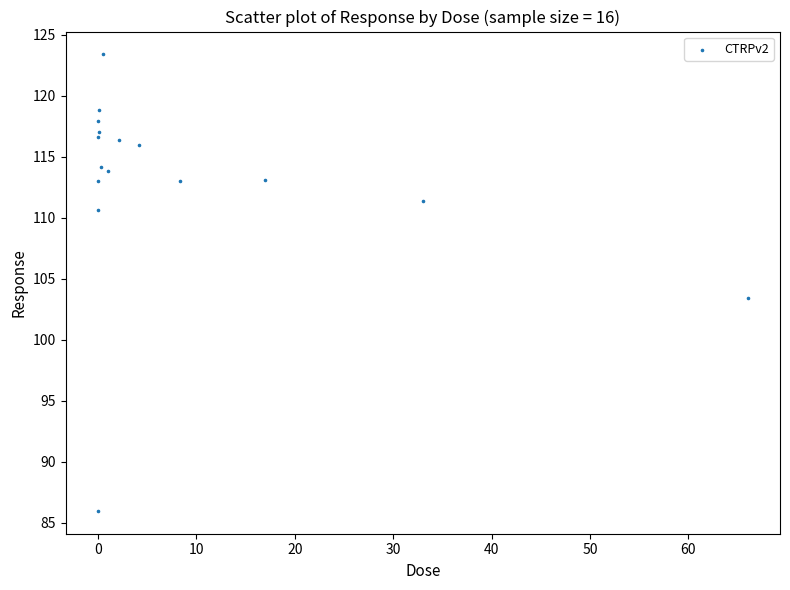

What Y value in the scatter plot is closest to 104?

103.4